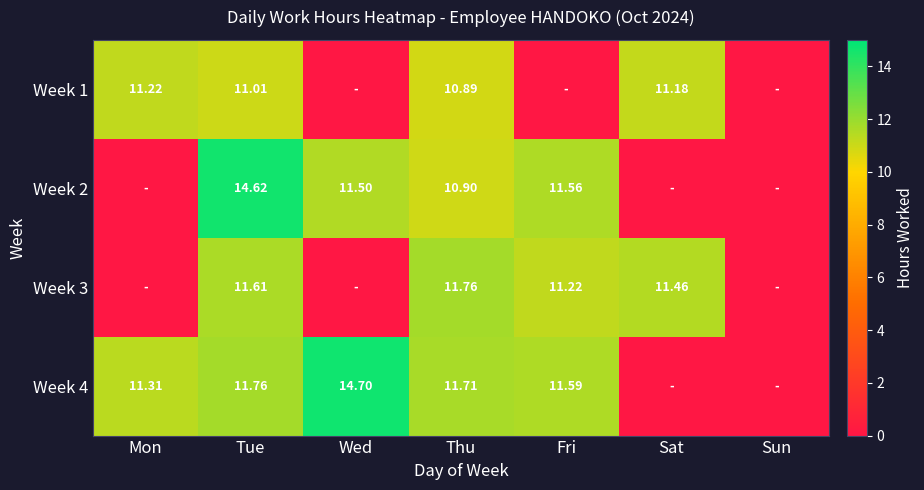

True or false: Week 2 has a value of -8.6 at Sat.

False